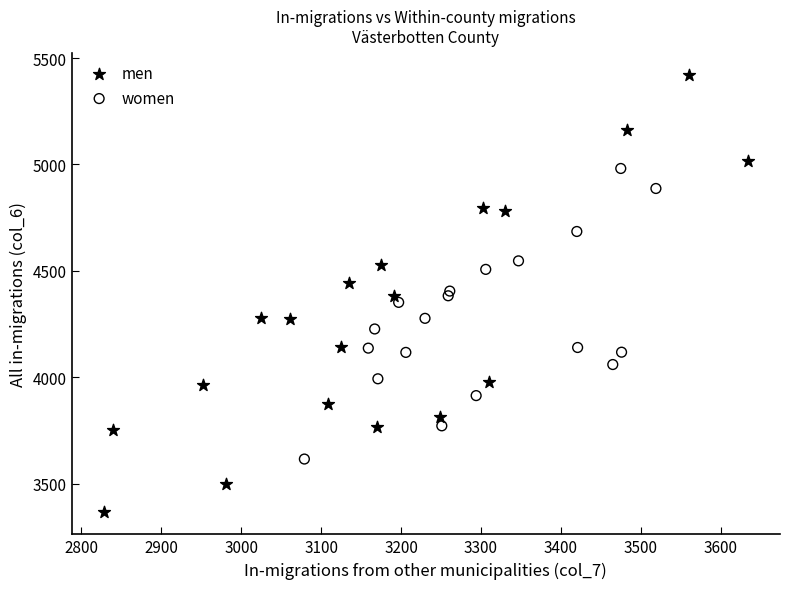

Which series contains the lowest Y value?

men